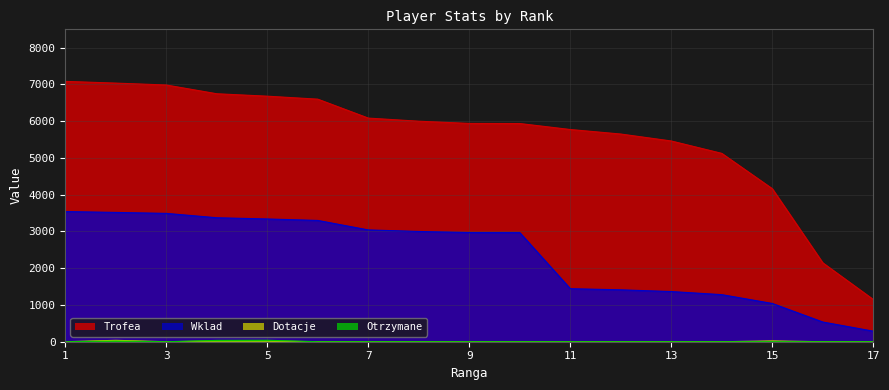

What is the difference between the maximum and minimum values in the Wklad series?

3255